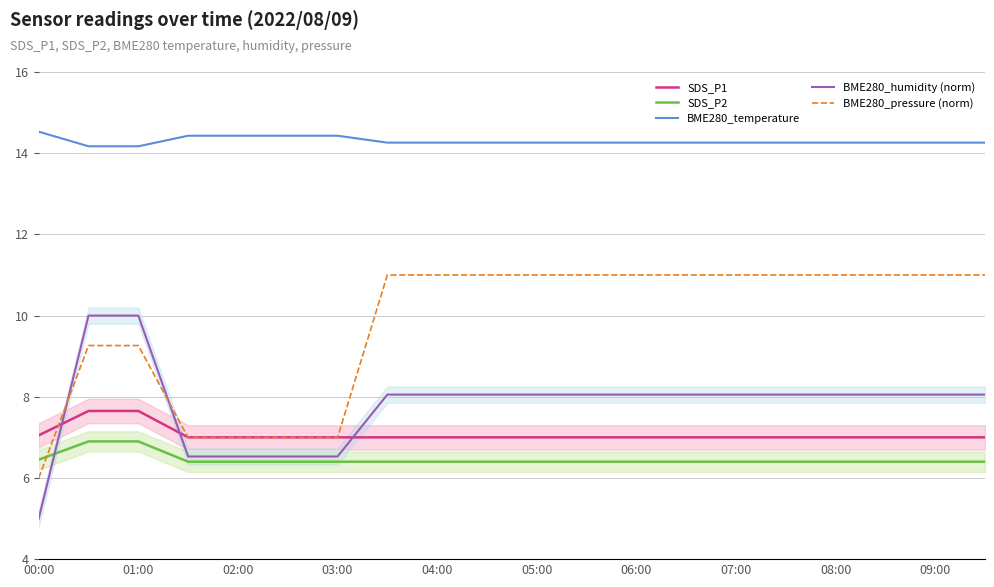

The SDS_P2 series shows 6.4 at 17. True or false?

True